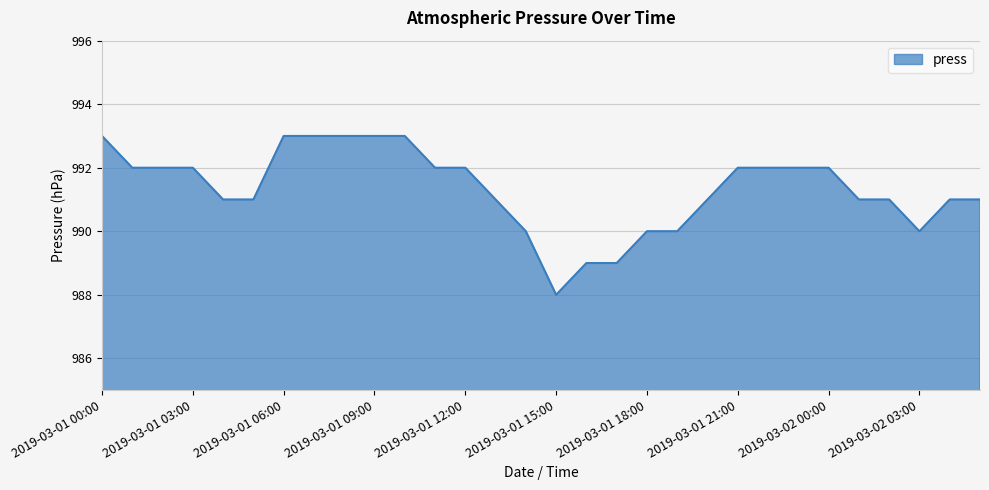

What is the average value?

991